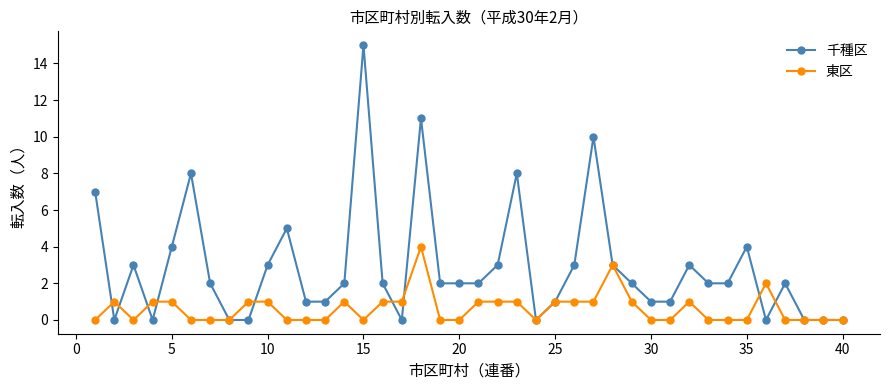

Reading left to right, list all the values displayed in this chart.

千種区: 7	0	3	0	4	8	2	0	0	3	5	1	1	2	15	2	0	11	2	2	2	3	8	0	1	3	10	3	2	1	1	3	2	2	4	0	2	0	0	0
東区: 0	1	0	1	1	0	0	0	1	1	0	0	0	1	0	1	1	4	0	0	1	1	1	0	1	1	1	3	1	0	0	1	0	0	0	2	0	0	0	0